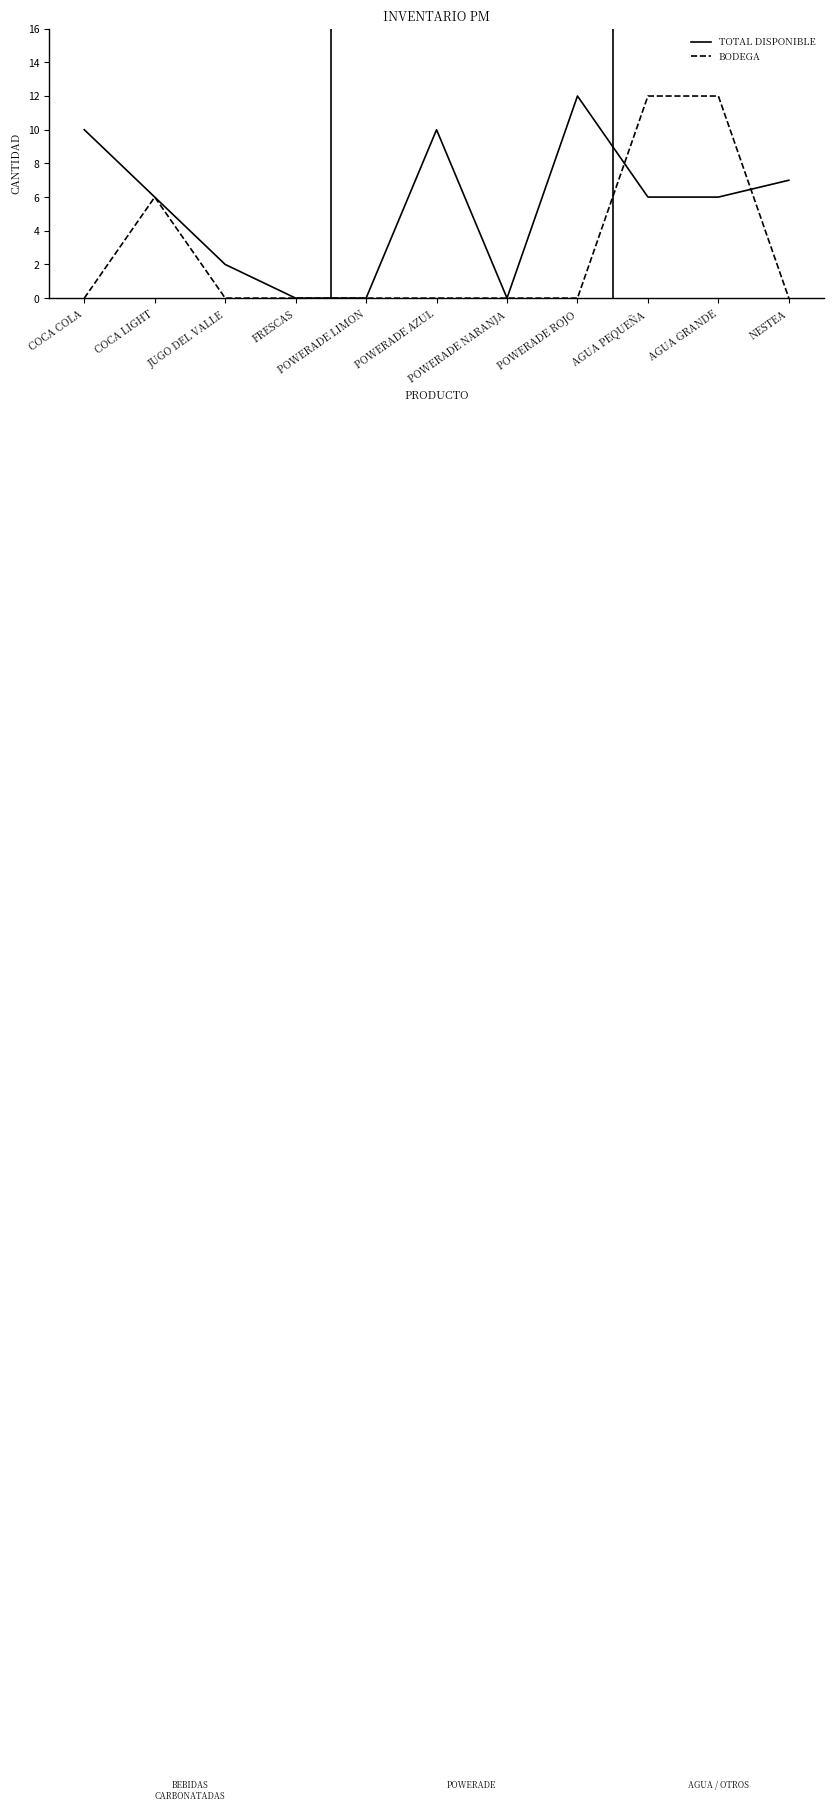

What position from the left is JUGO DEL VALLE?

3